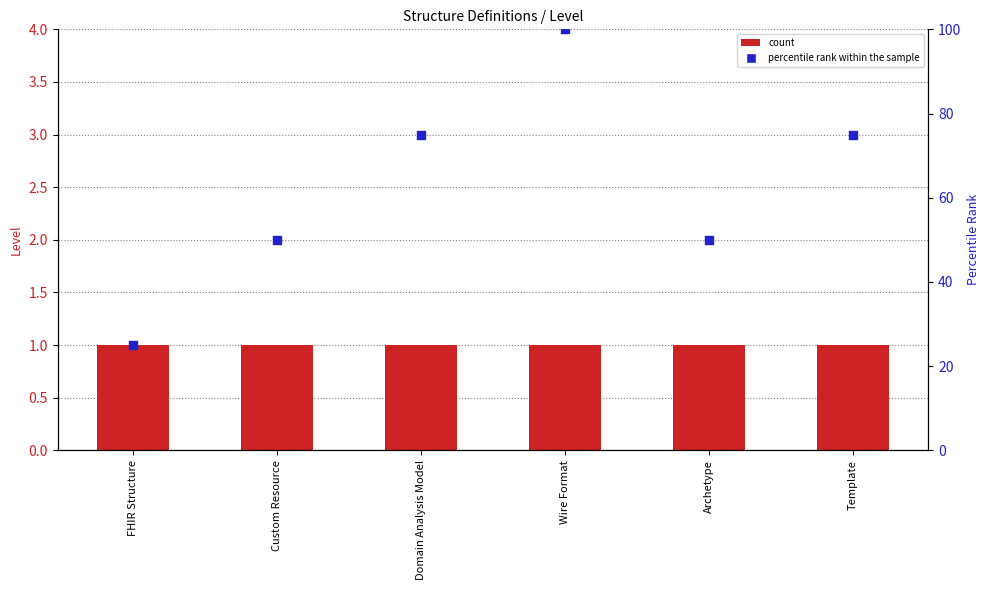

Which series has the largest total across all categories?

percentile rank within the sample